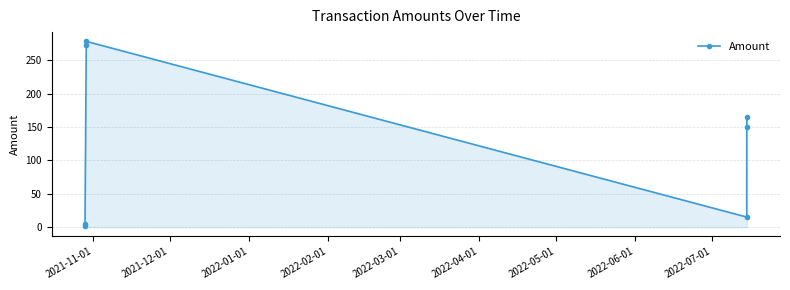

True or false: the data has more than 0 interior local peaks.

True